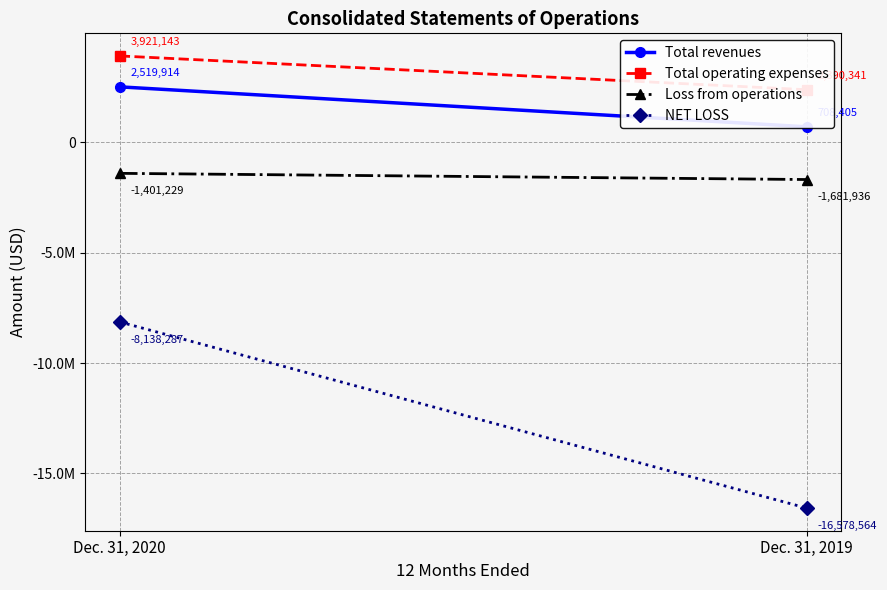

Is it true that Loss from operations equals -427730 at Dec. 31, 2020?

False